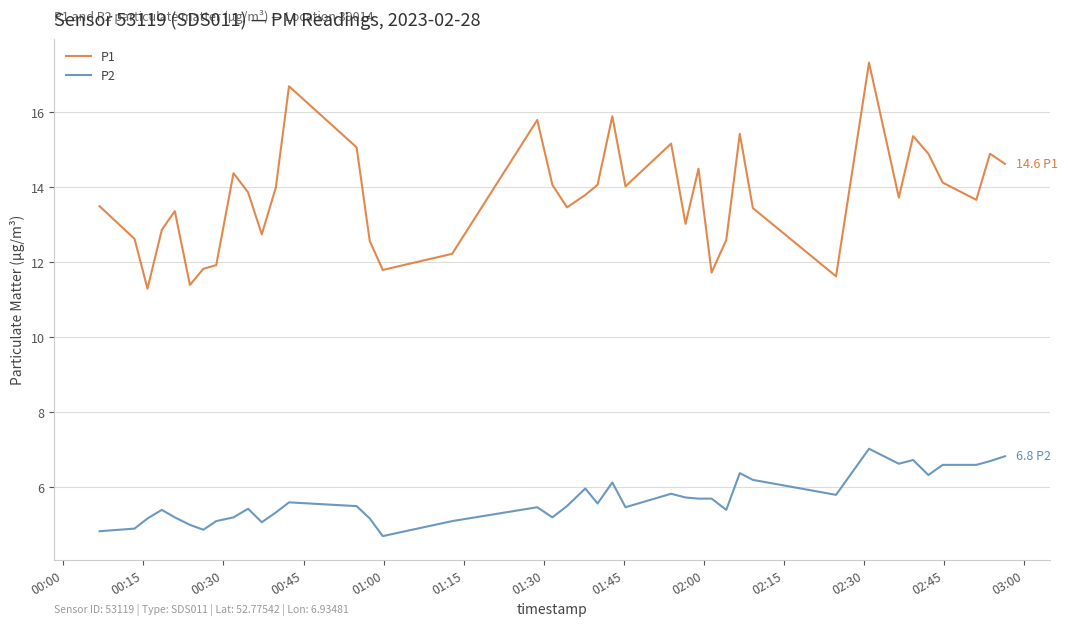

What is the maximum value for P1?

17.3